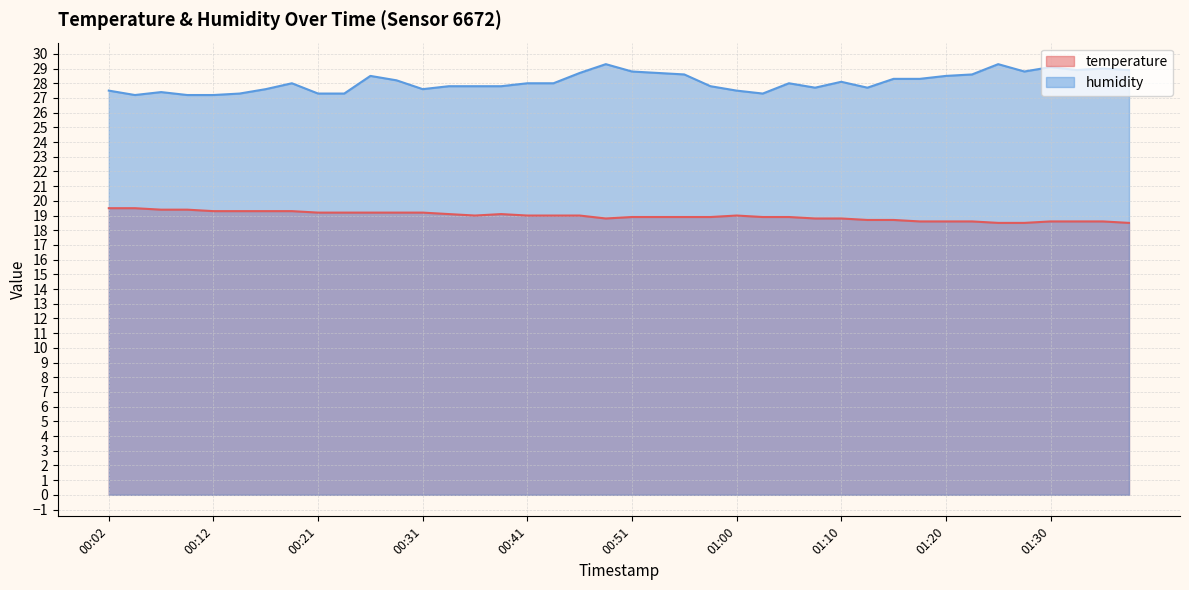

What is the maximum value shown in the chart?

29.3